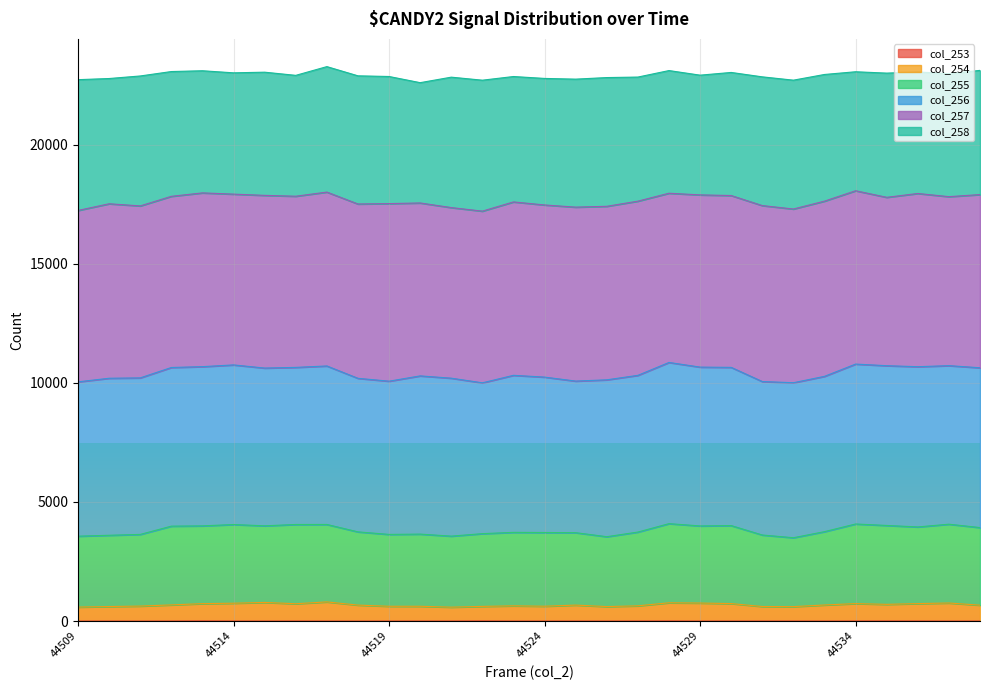

What is the sum of the col_254 values at 44530 and 44538?

1403